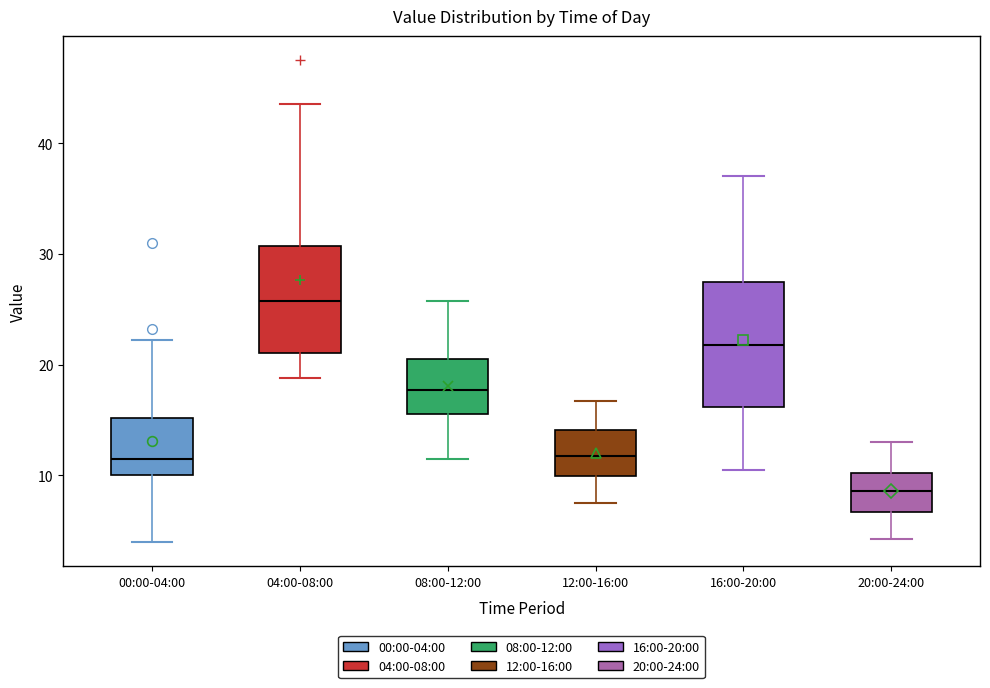

Which box is the tallest, from its lower edge to its upper edge?

16:00-20:00